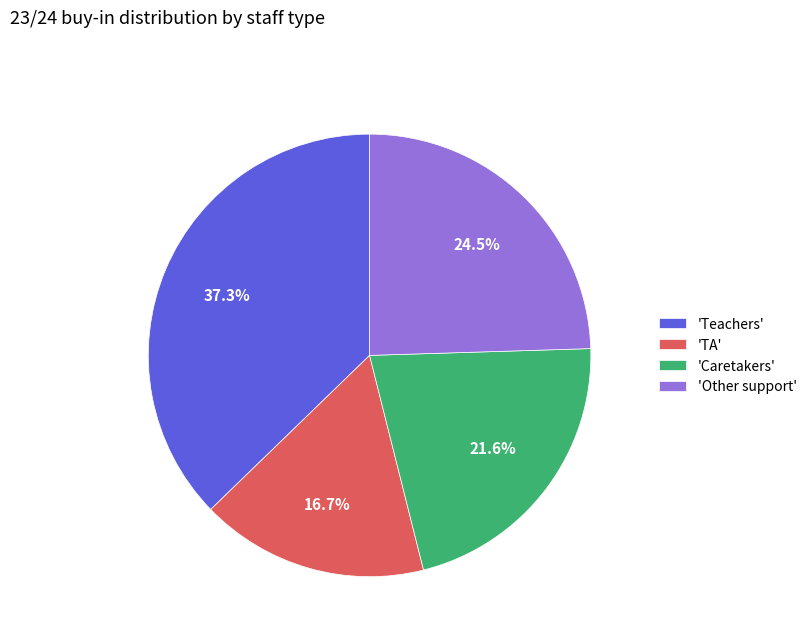

How many segments does this pie chart have?

4